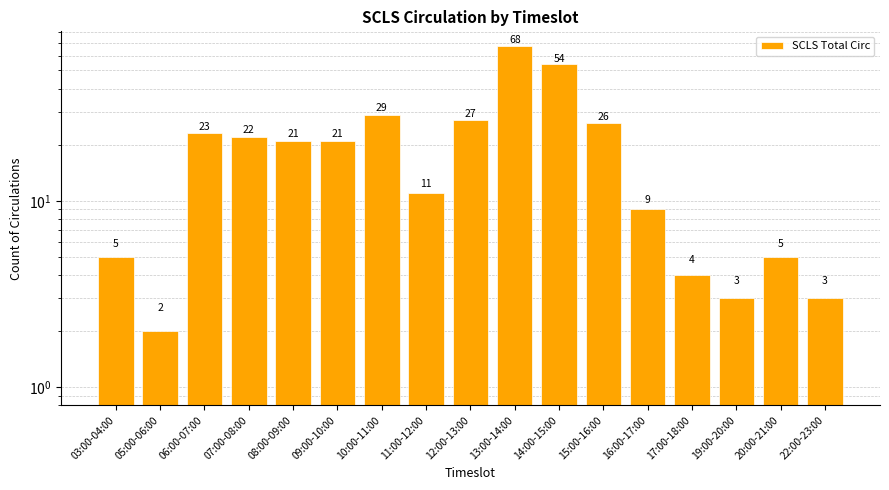

Reading right to left, what are all the values shown in this chart?

3	5	3	4	9	26	54	68	27	11	29	21	21	22	23	2	5